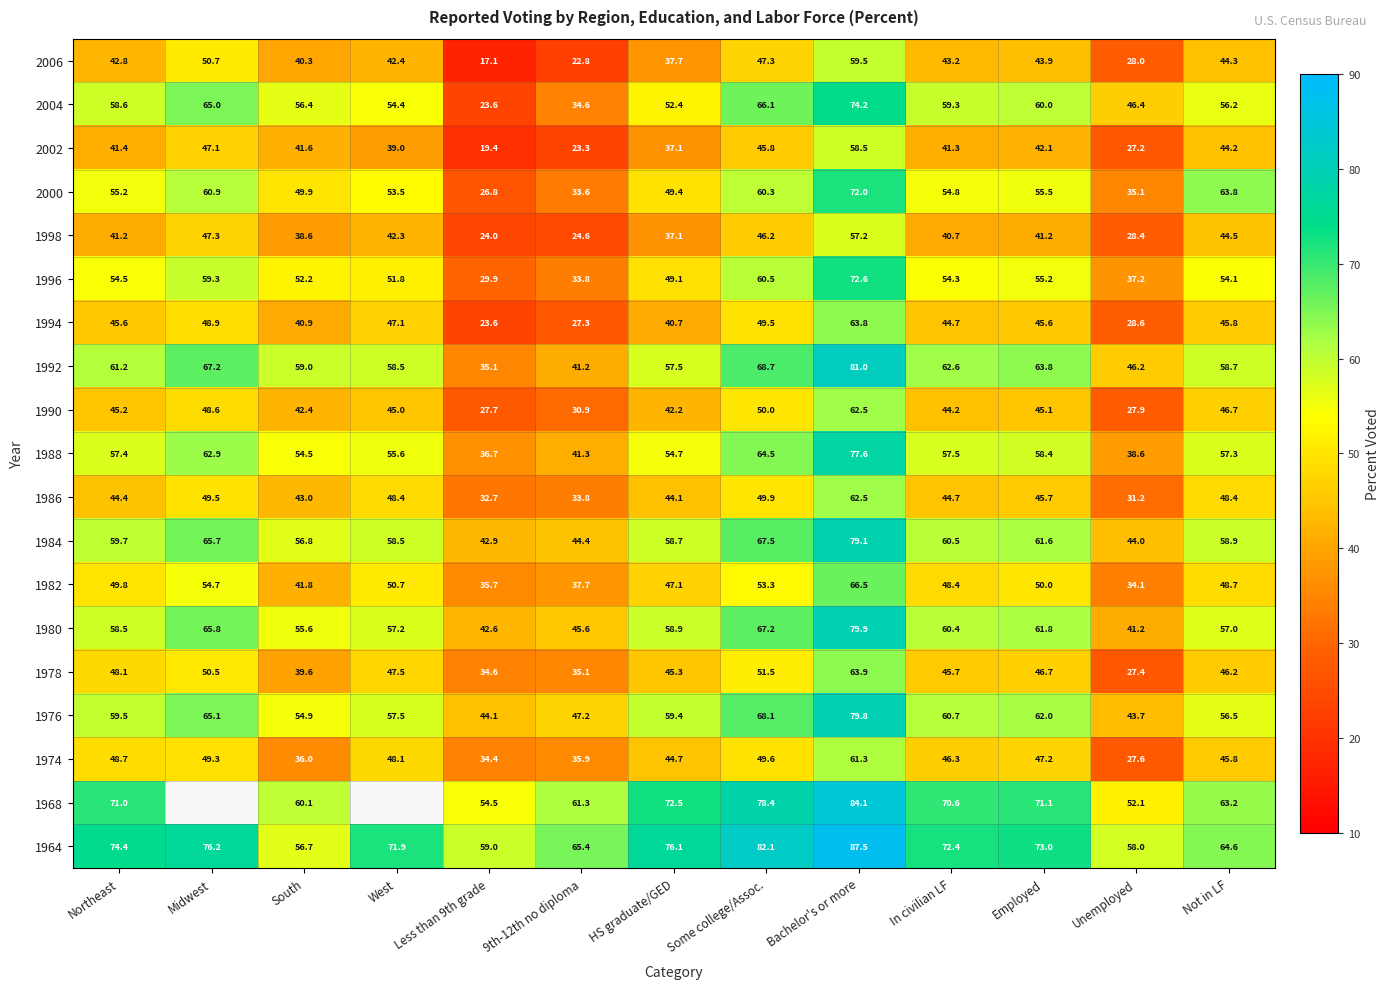

At which label does 1986 reach its peak?

Bachelor's or more